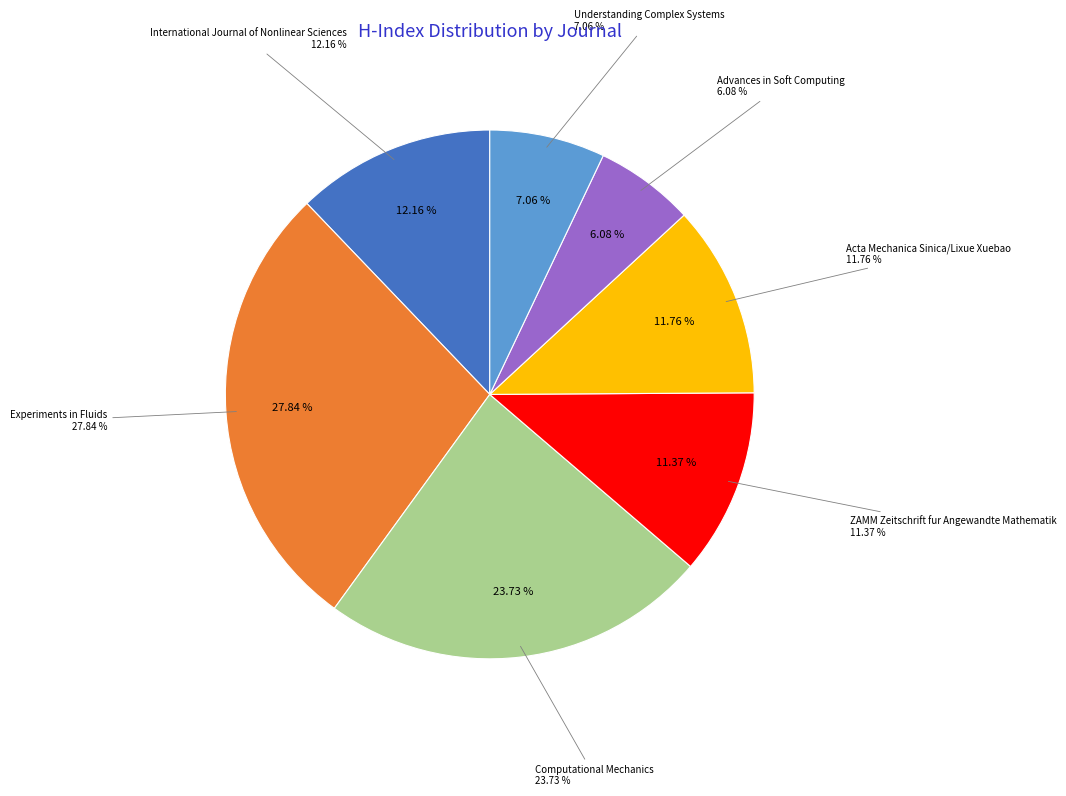

The Advances in Soft Computing slice represents 6% of the pie. True or false?

True